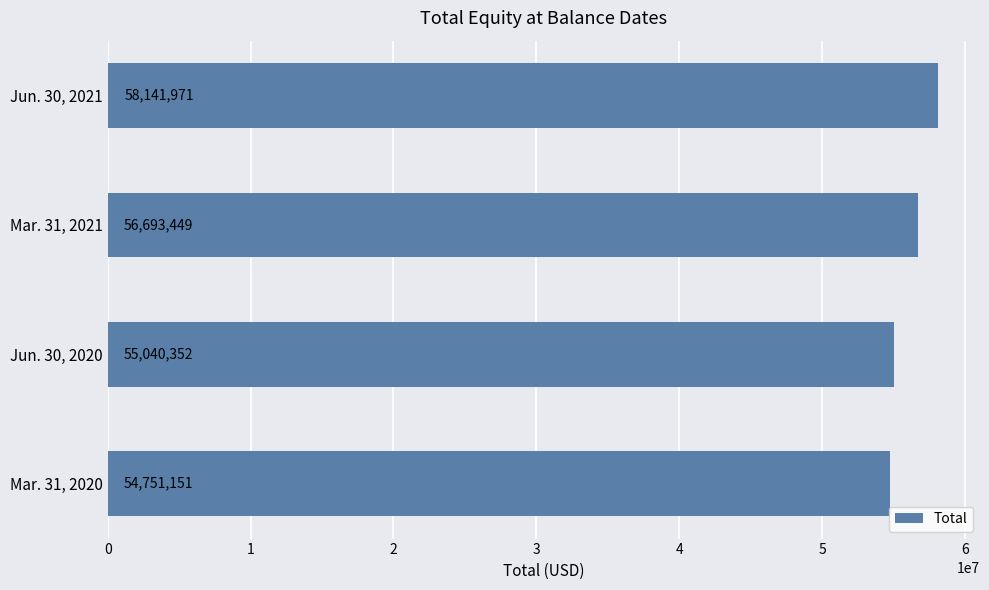

Reading bottom to top, what are all the values shown in this chart?

Mar. 31, 2020=54751151	Jun. 30, 2020=55040352	Mar. 31, 2021=56693449	Jun. 30, 2021=58141971